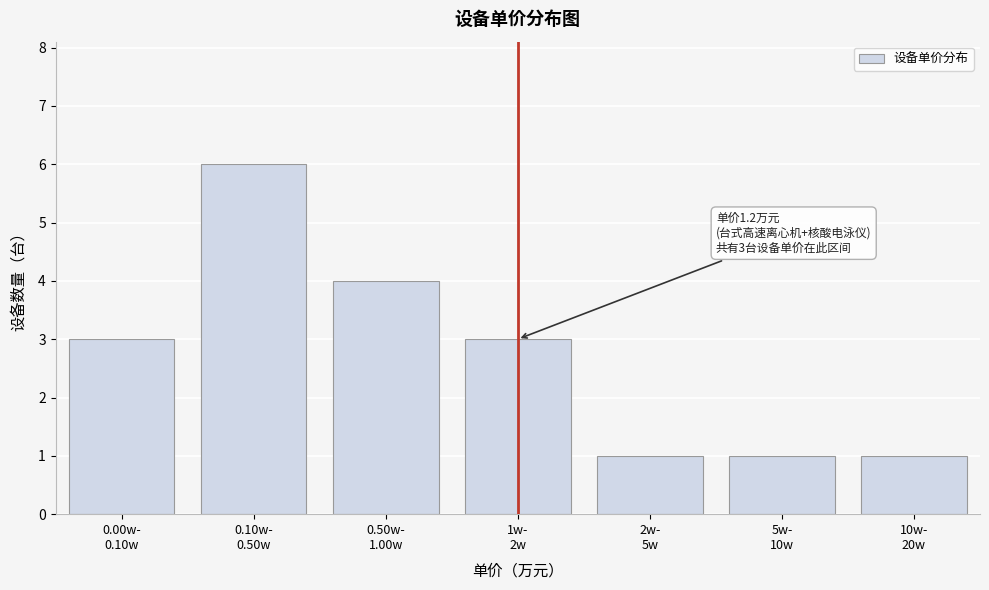

Reading left to right, extract all data points from this chart.

3	6	4	3	1	1	1